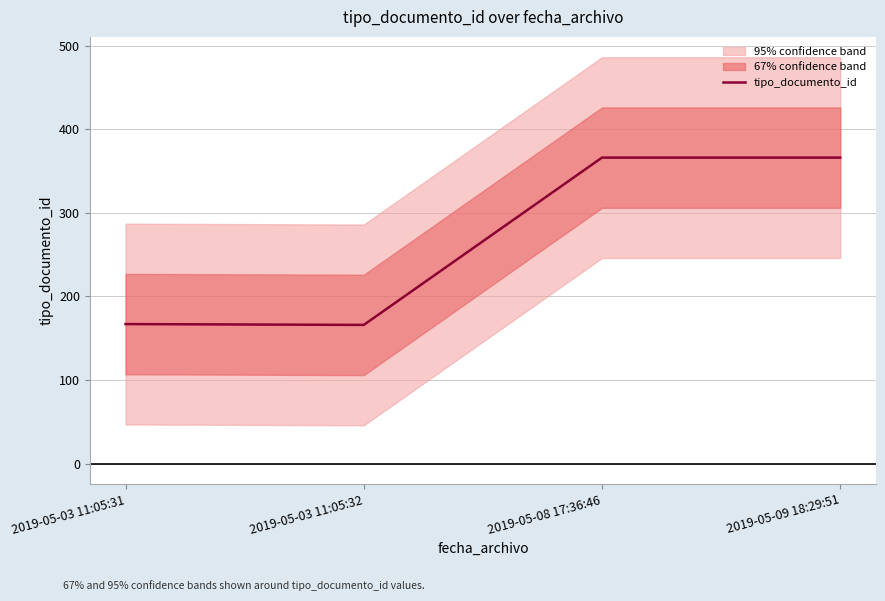

Which category has the highest value across all series?

2019-05-08 17:36:46